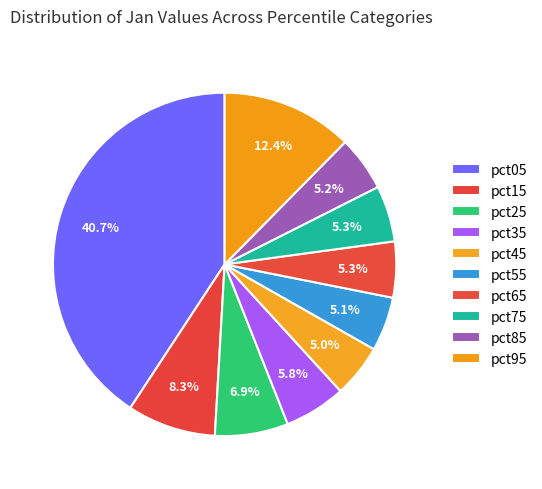

Rank the categories by value from lowest to highest.

pct45, pct55, pct85, pct65, pct75, pct35, pct25, pct15, pct95, pct05